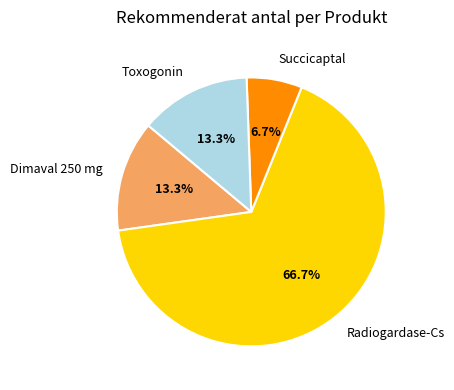

True or false: Dimaval 250 mg accounts for 13% of the total.

True